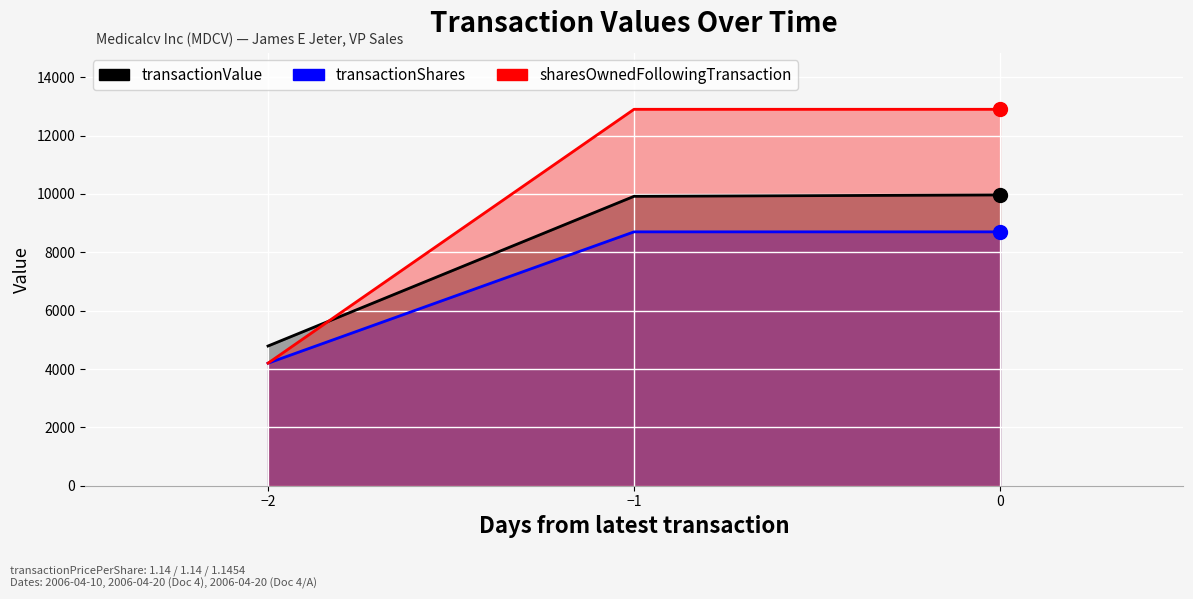

Which series reaches the maximum Y coordinate?

sharesOwnedFollowingTransaction